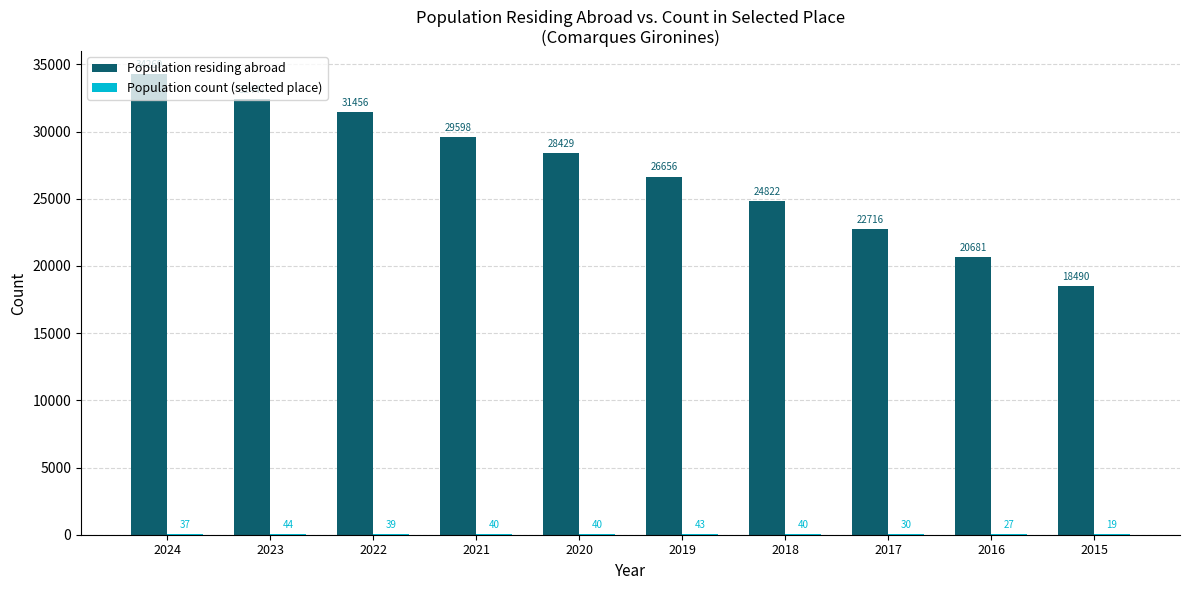

The value of Population residing abroad at 2020 is 39662. True or false?

False